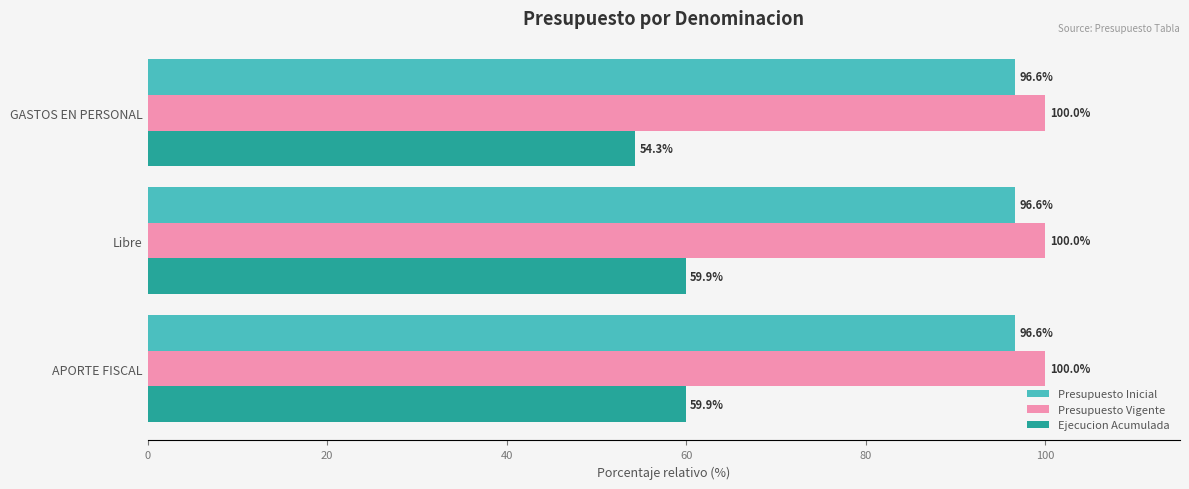

Count the number of data series in this chart.

3